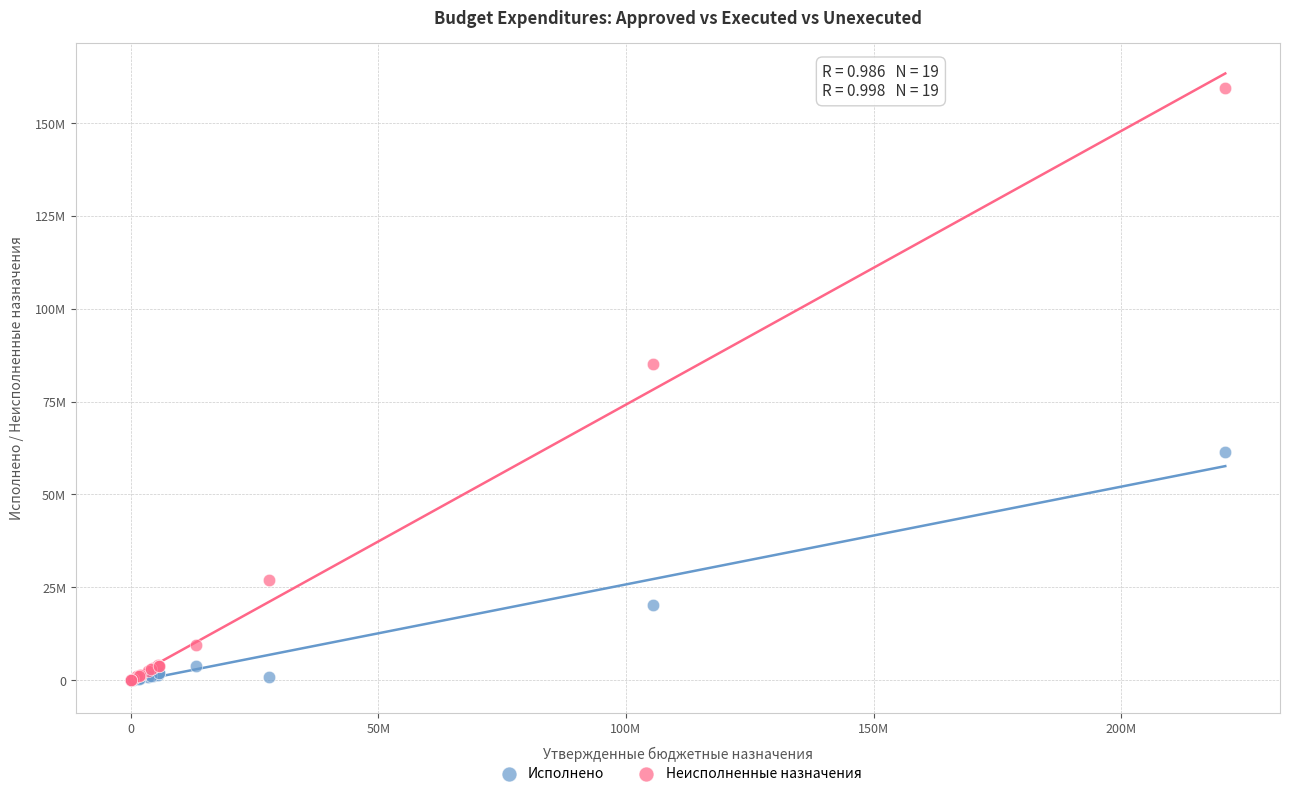

Which series has the largest Y range (max minus min)?

Неисполненные назначения